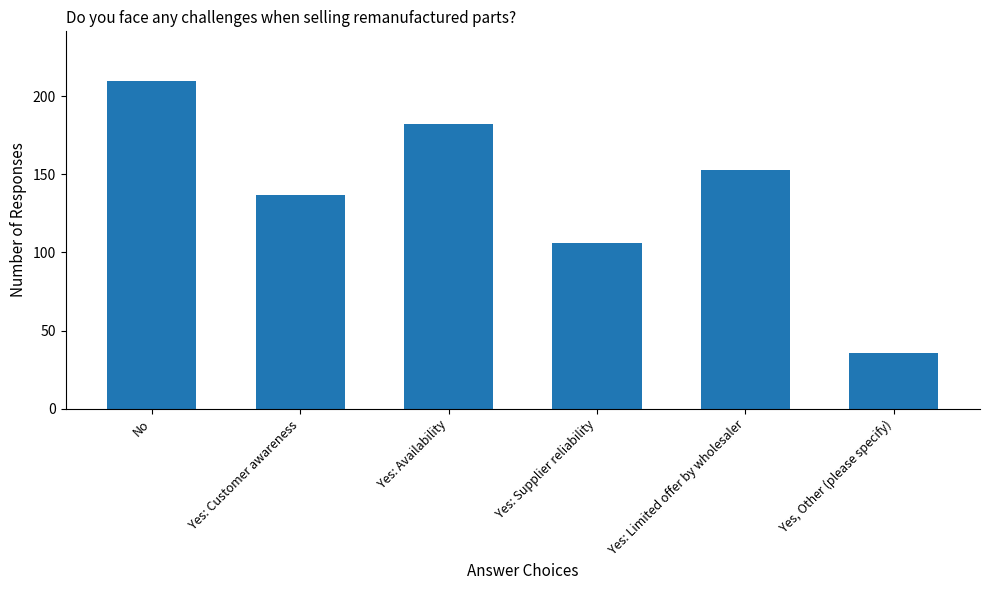

Reading right to left, what are all the values shown in this chart?

Yes, Other (please specify)=36	Yes: Limited offer by wholesaler=153	Yes: Supplier reliability=106	Yes: Availability=182	Yes: Customer awareness=137	No=210